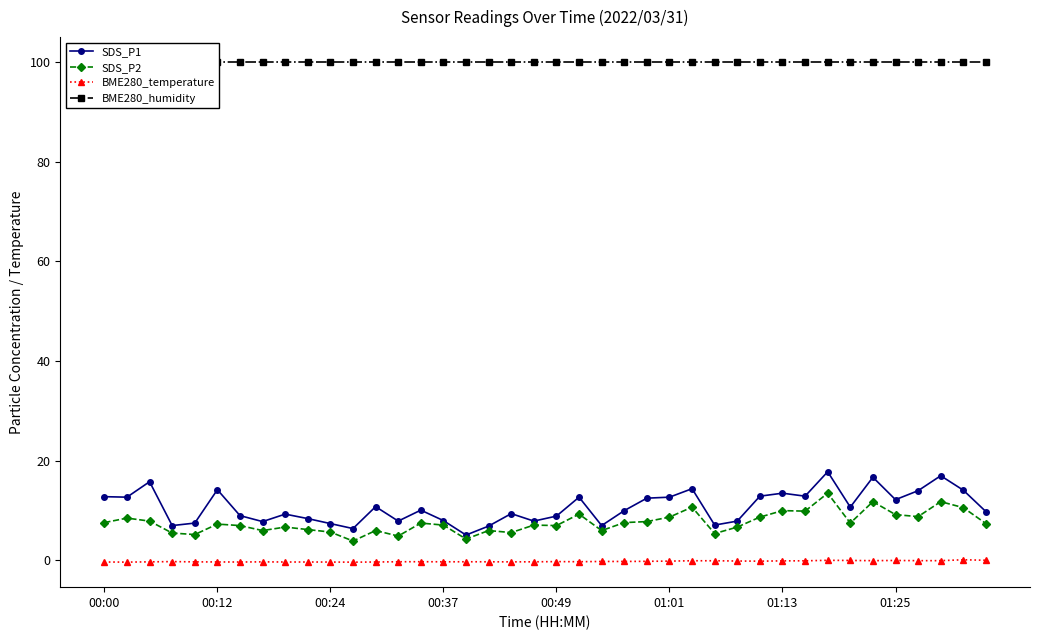

Where is BME280_temperature nearest to the value 0?

33